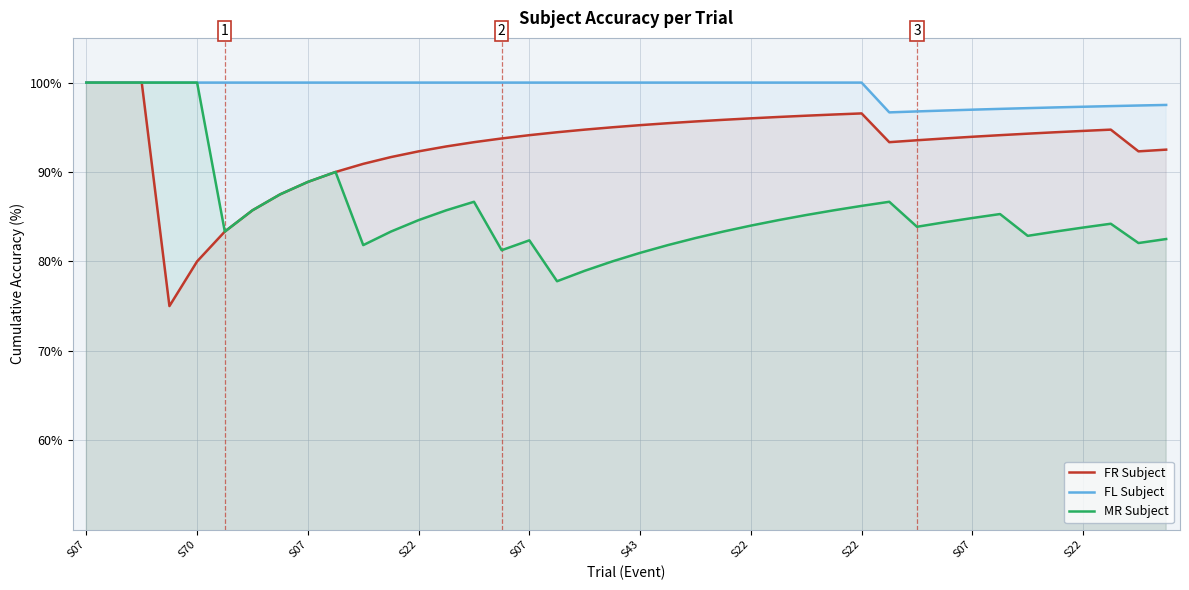

In FR Subject, how many points are higher than both neighbors (excluding endpoints)?

2